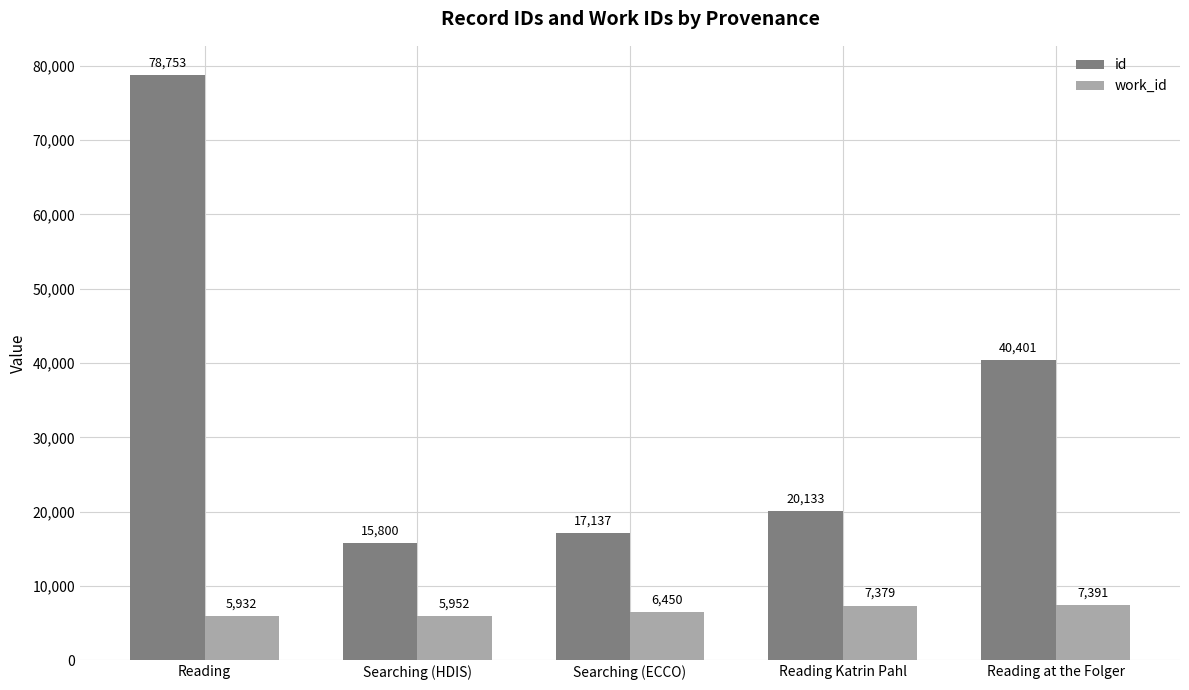

Between Reading and Searching (ECCO), which series saw the biggest shift?

id